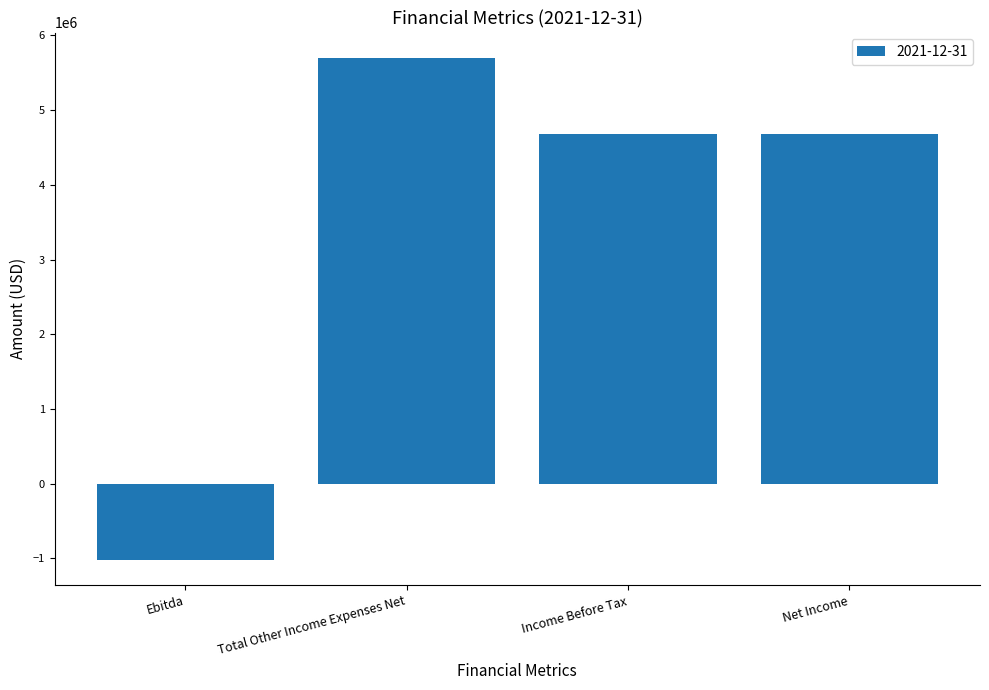

How many data points are less than 4678761?

1